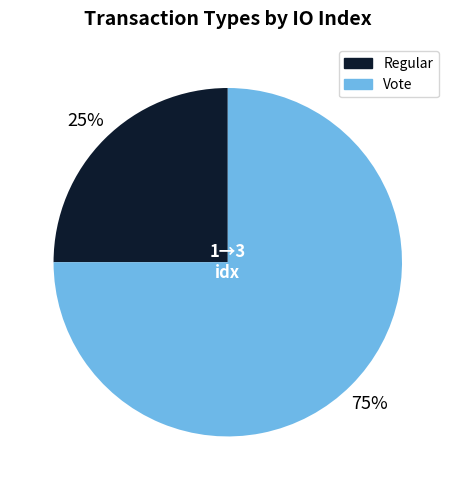

How many slices are in this pie chart?

2